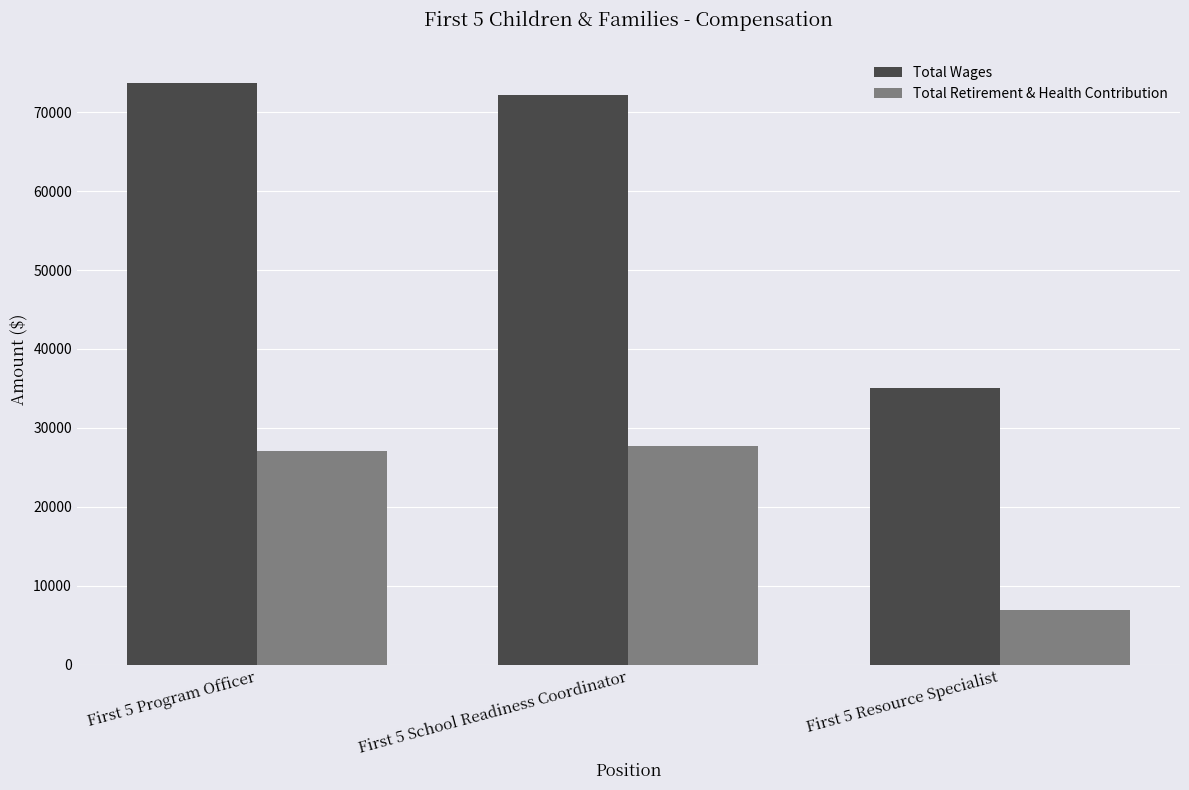

At First 5 Program Officer, list the series in order from largest to smallest.

Total Wages, Total Retirement & Health Contribution